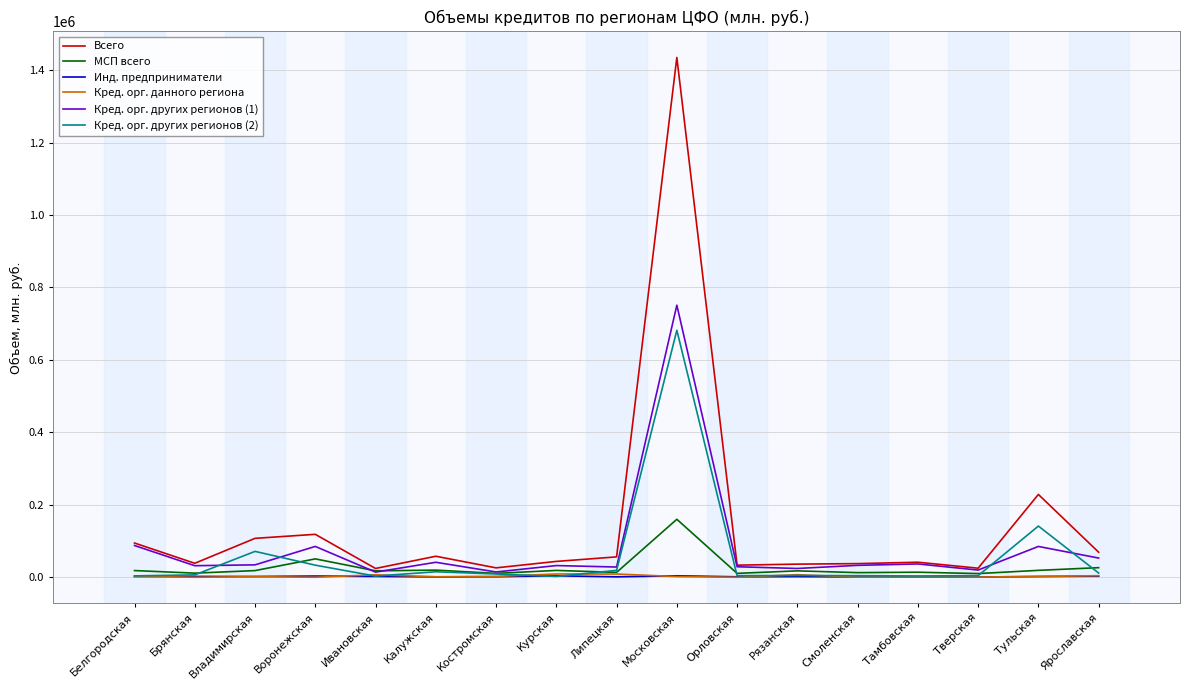

Which series has the widest spread of values?

Всего